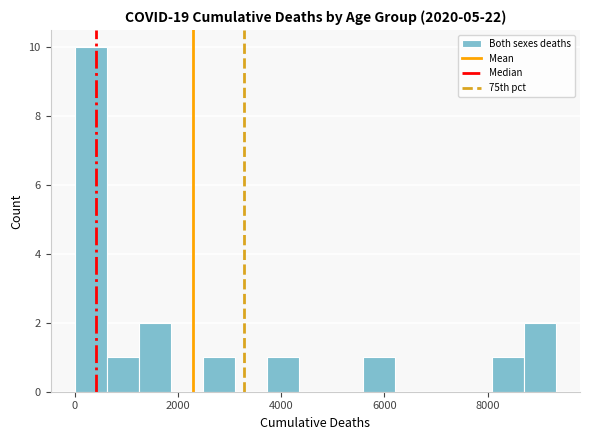

Around what value on the x-axis is the tallest bar? Give the approximate position of its centre, as read against the axis.

400